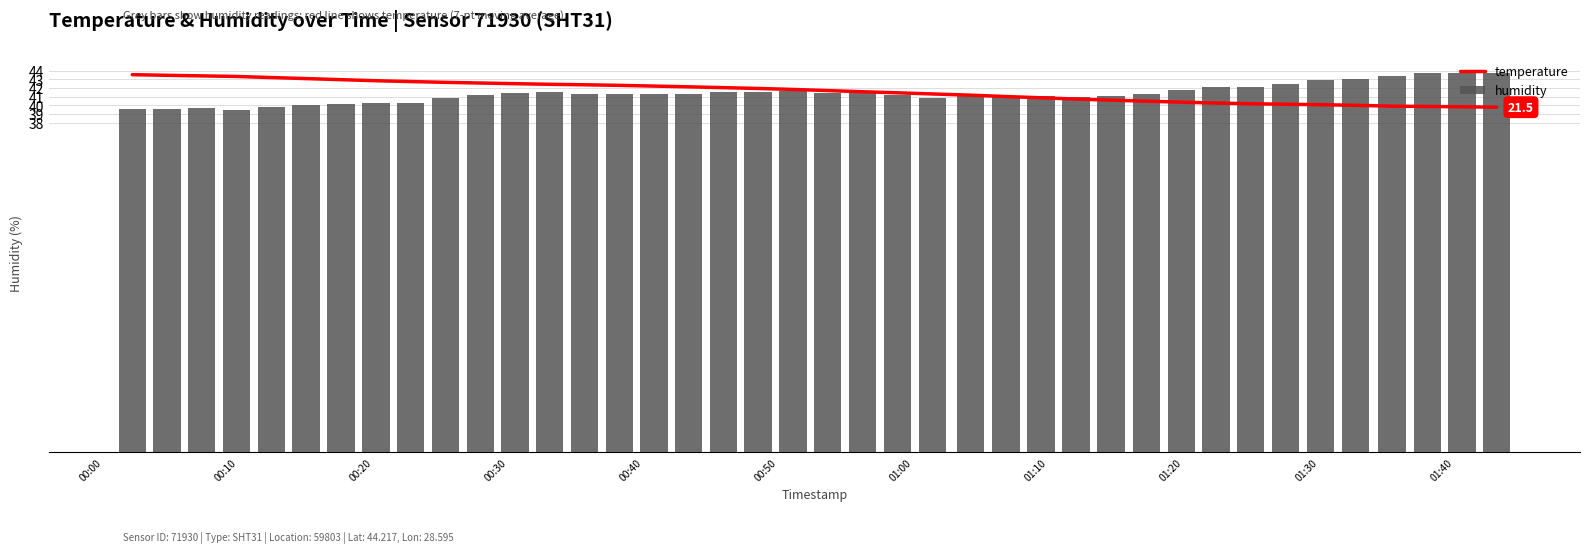

Are the bars grouped side by side (vs. stacked)?

Yes